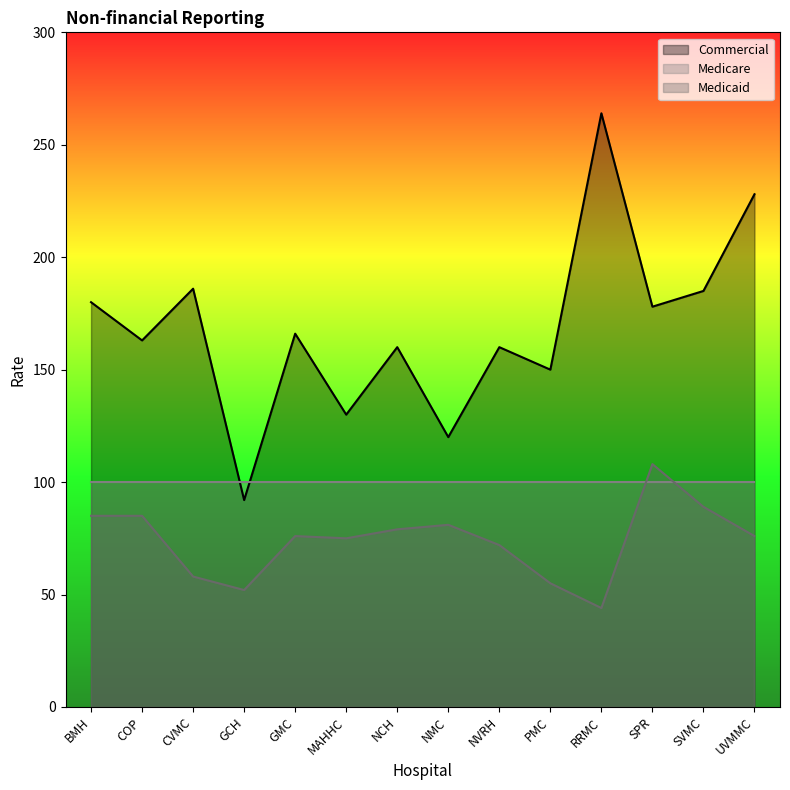

The Medicaid series shows 123 at NMC. True or false?

False